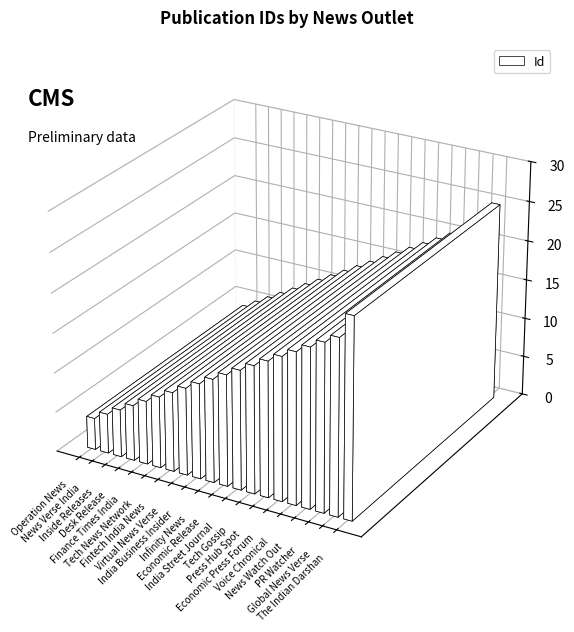

How many series are shown in this chart?

1